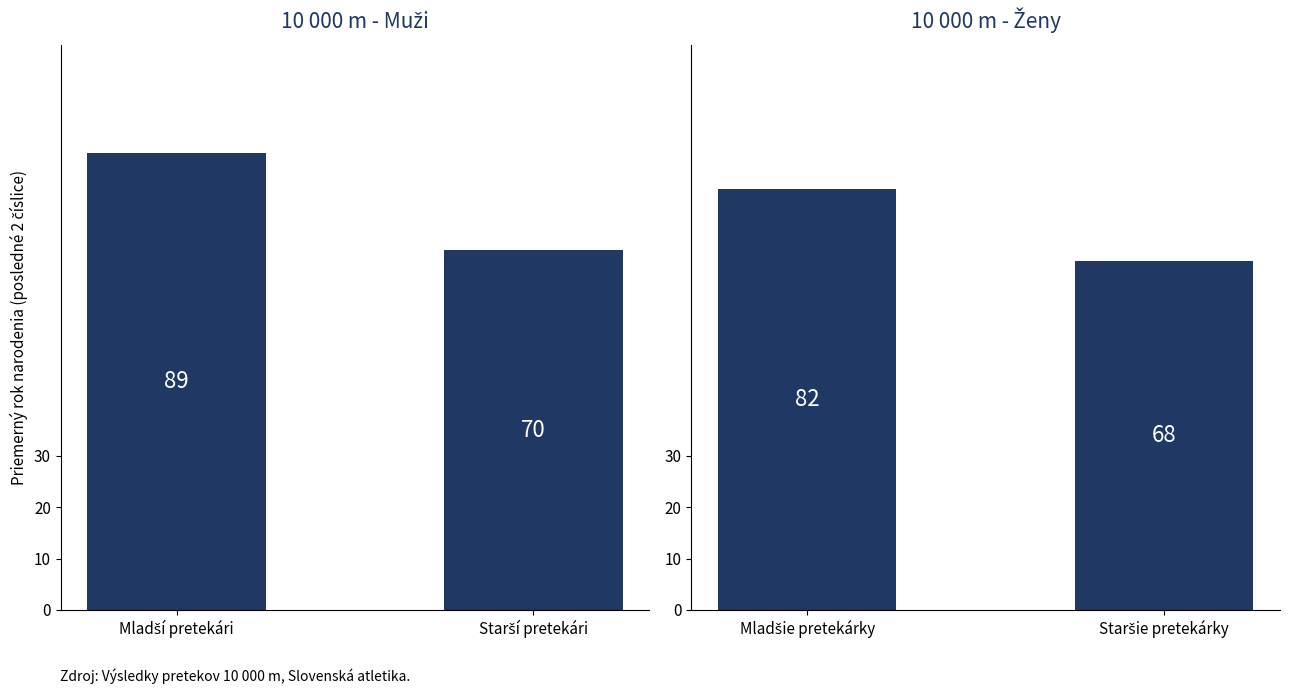

What is the value of the 10 000 m - Ženy bar at the 2nd from the left?

68